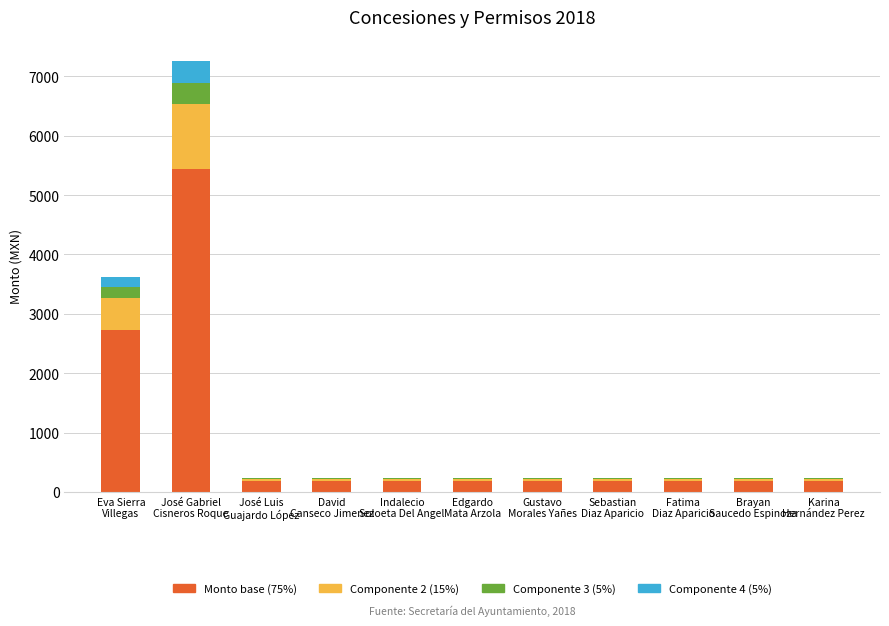

What is the highest value of the Monto base (75%) series?

5440.5